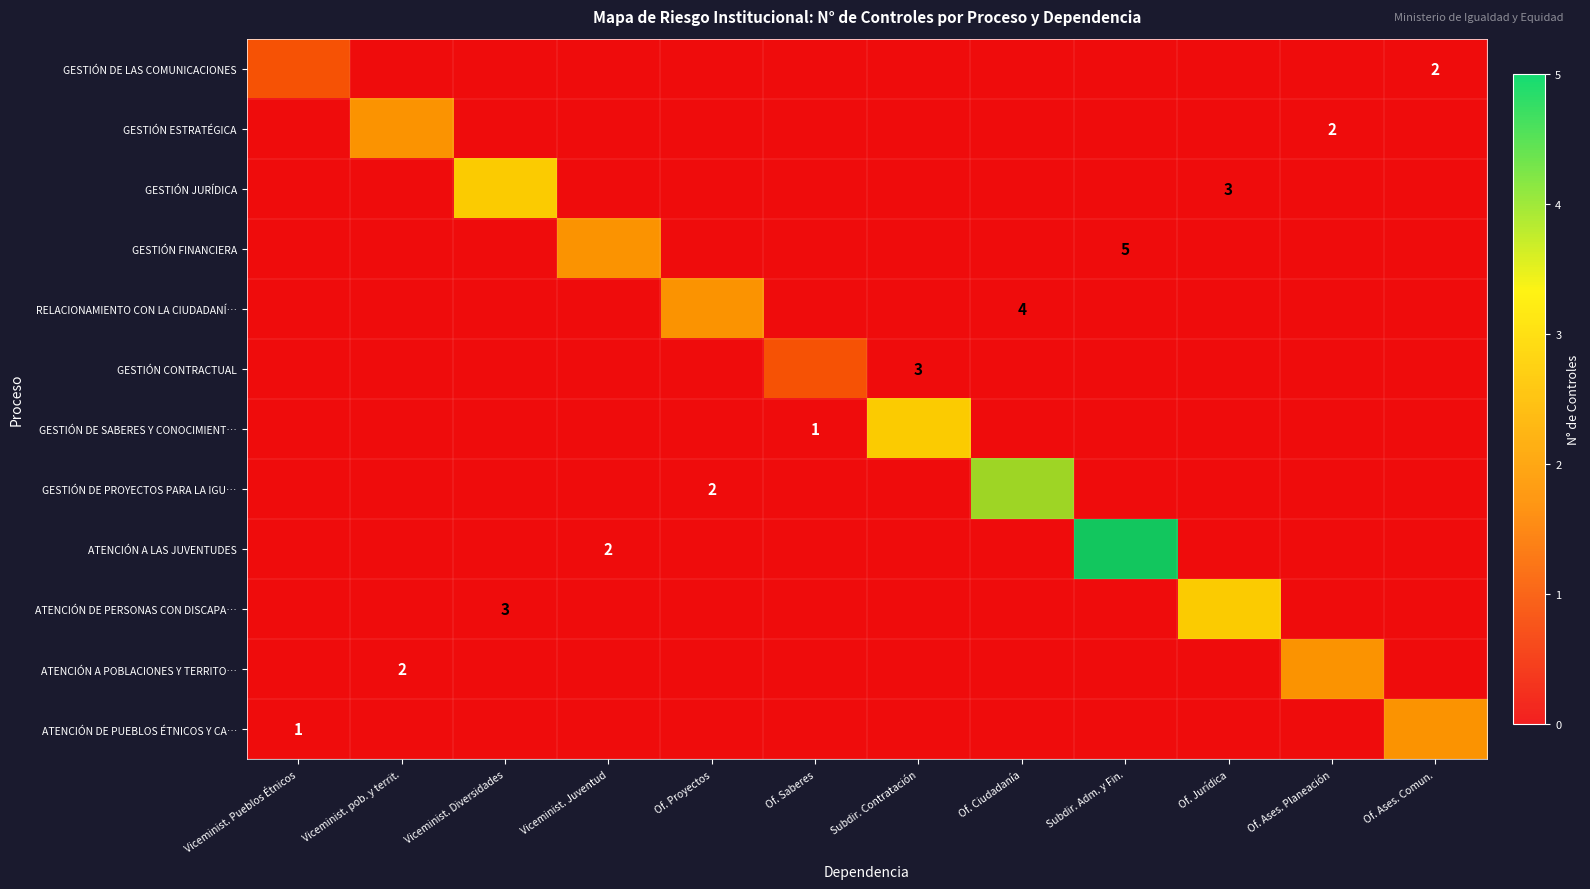

At Of. Ases. Comun., list the series in order from largest to smallest.

ATENCIÓN DE PUEBLOS ÉTNICOS Y CA…, GESTIÓN DE LAS COMUNICACIONES, GESTIÓN ESTRATÉGICA, GESTIÓN JURÍDICA, GESTIÓN FINANCIERA, RELACIONAMIENTO CON LA CIUDADANÍ…, GESTIÓN CONTRACTUAL, GESTIÓN DE SABERES Y CONOCIMIENT…, GESTIÓN DE PROYECTOS PARA LA IGU…, ATENCIÓN A LAS JUVENTUDES, ATENCIÓN DE PERSONAS CON DISCAPA…, ATENCIÓN A POBLACIONES Y TERRITO…